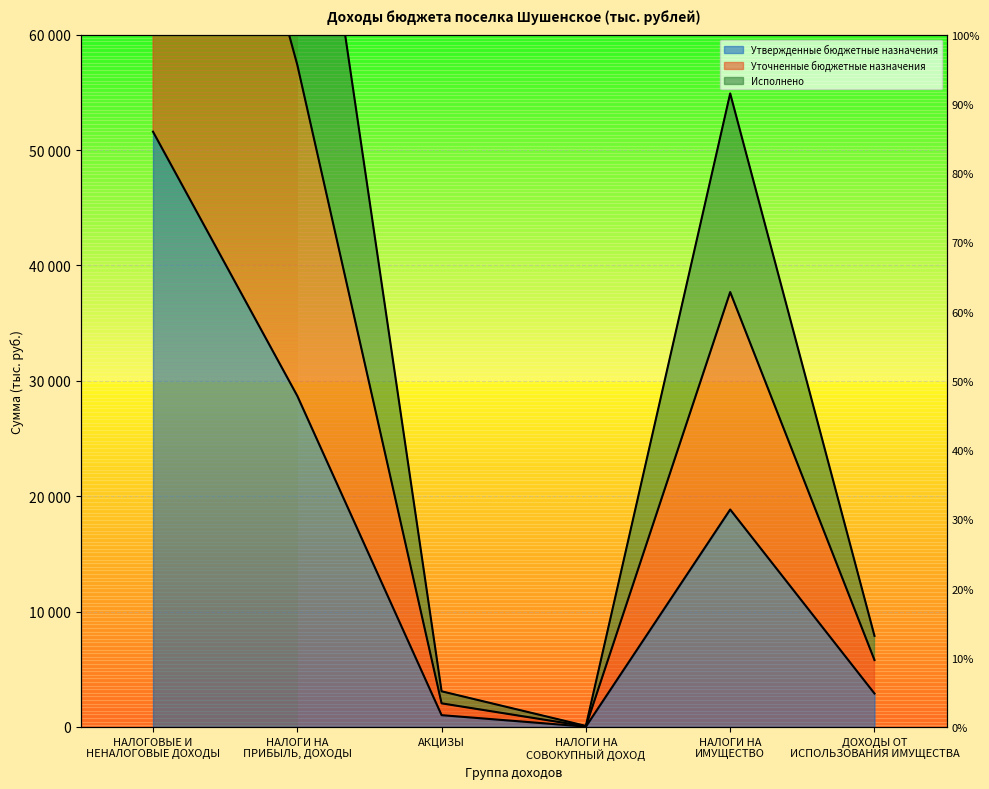

How many series are shown in this chart?

3